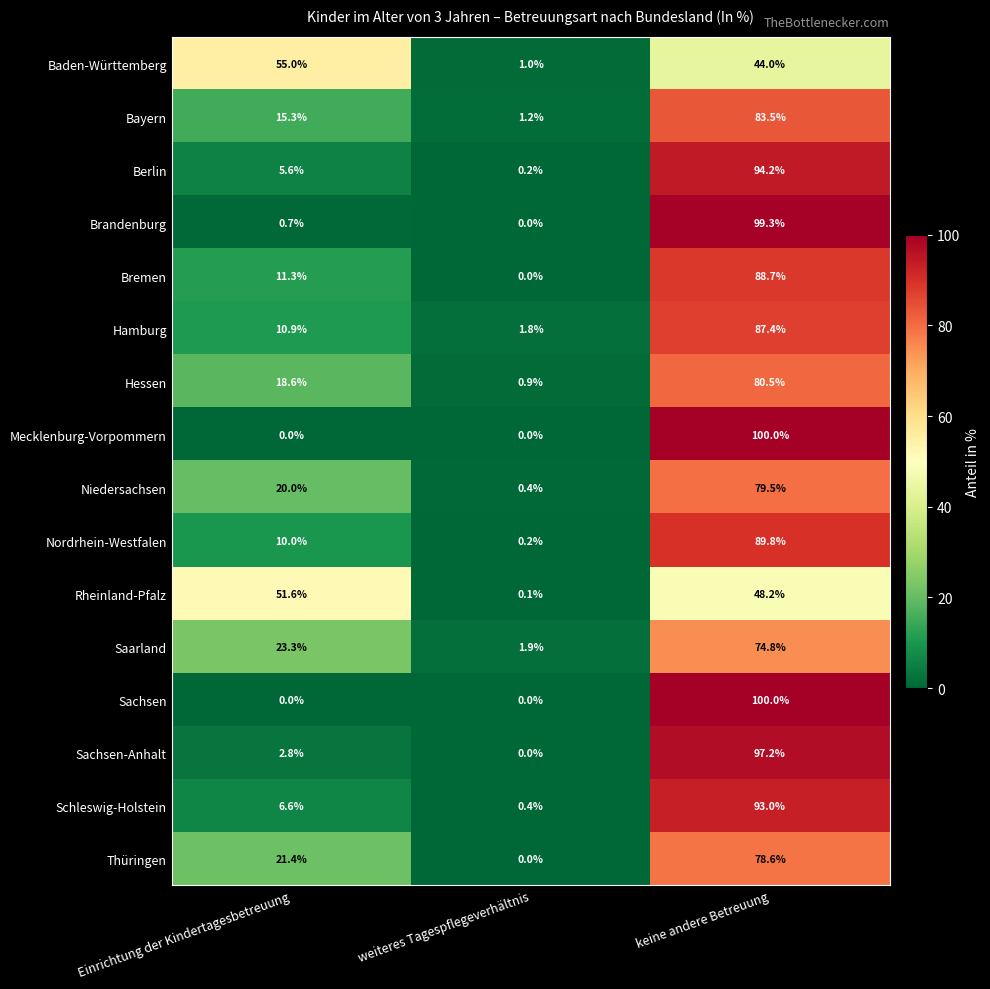

At which category is the sum across all series the highest?

keine andere Betreuung